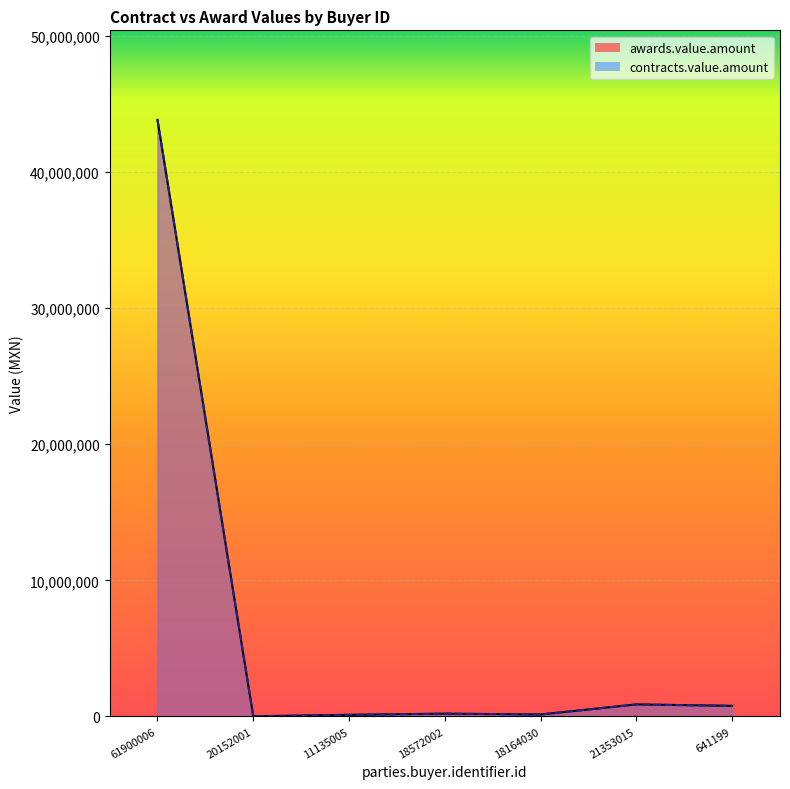

Where does the contracts.value.amount series first go above 167444?

61900006